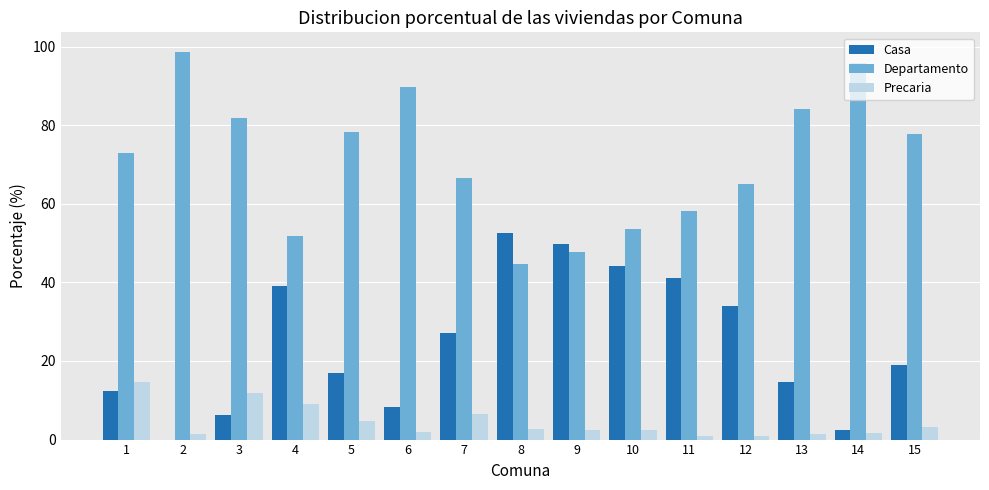

At which label does Precaria reach its peak?

1